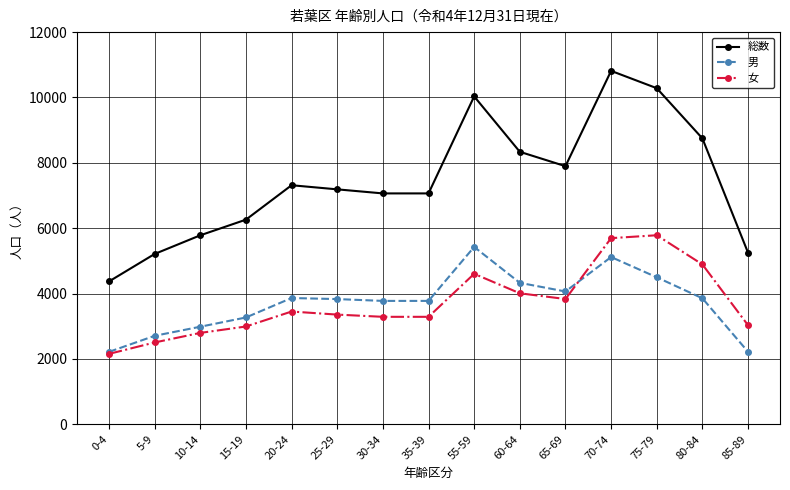

How many distinct data groups are displayed?

3